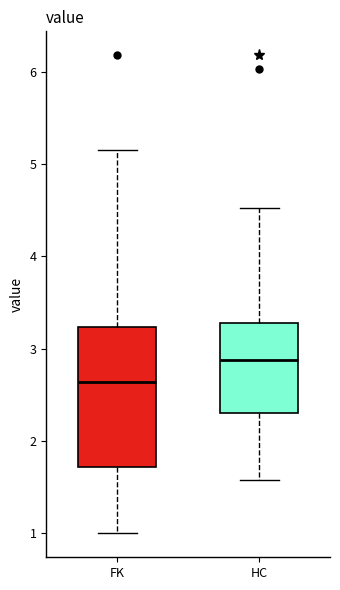

Which box is the tallest, from its lower edge to its upper edge?

FK